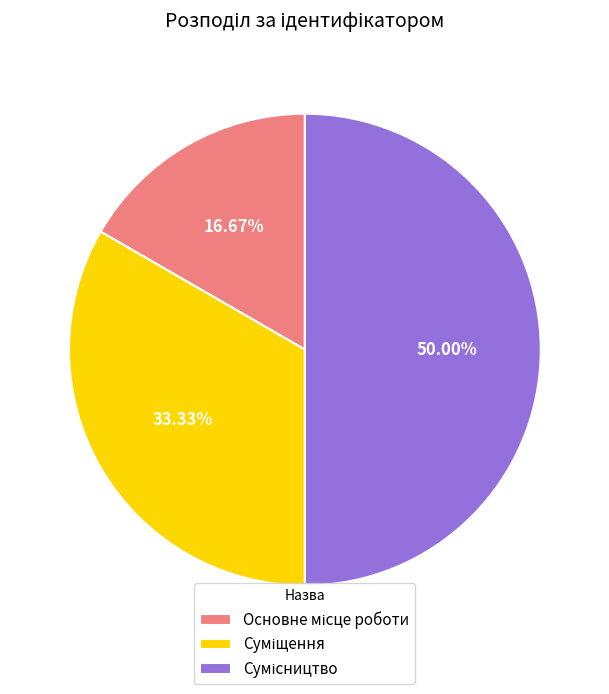

Which has a higher value, Суміщення or Сумісництво?

Сумісництво